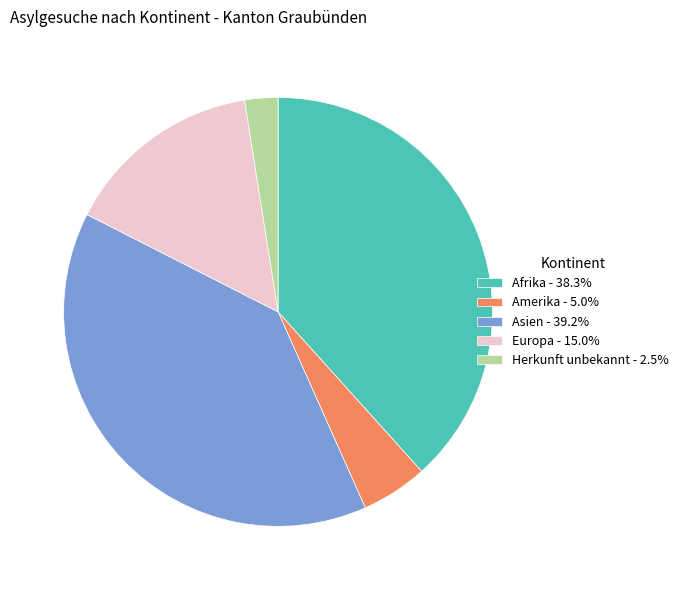

Which slice is the largest?

Asien